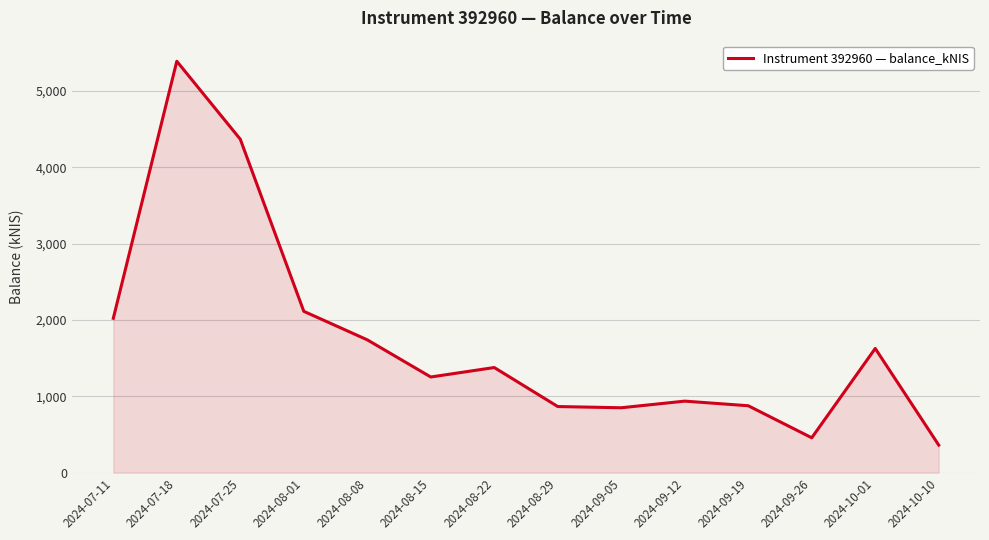

What is the change in value from 2024-08-08 to 2024-08-15?

-486.5